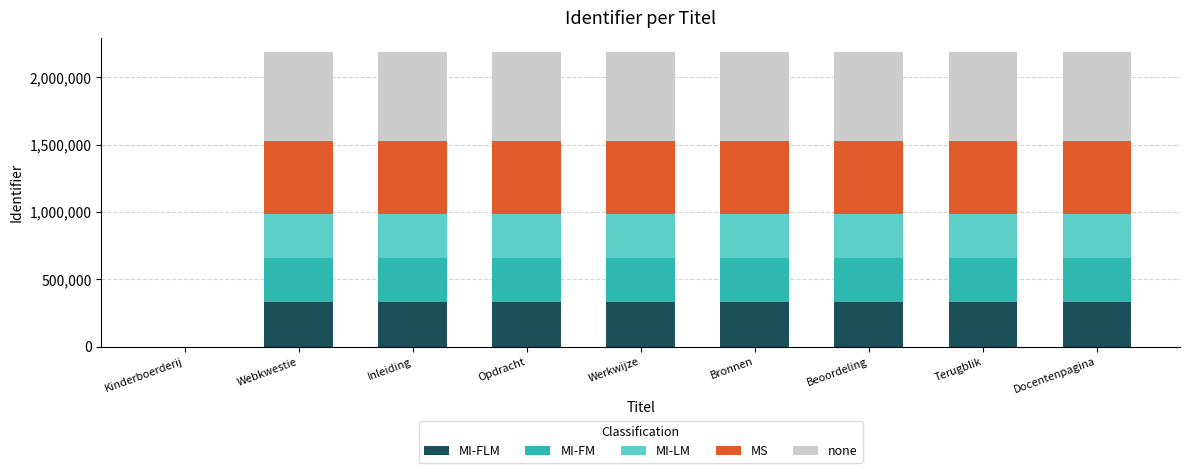

Are the bars horizontal?

No